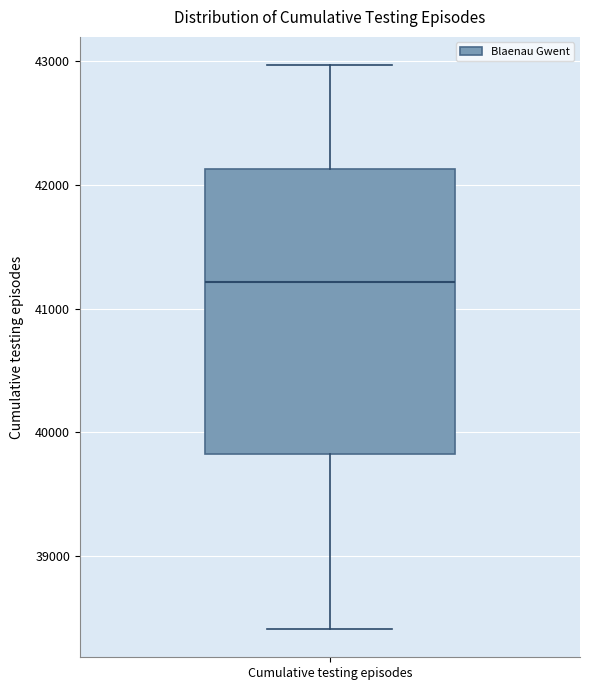

Where is the lower edge of the box for Cumulative testing episodes on the y-axis? The values are not printed on the chart, so give them approximately, as read against the axis.

39800